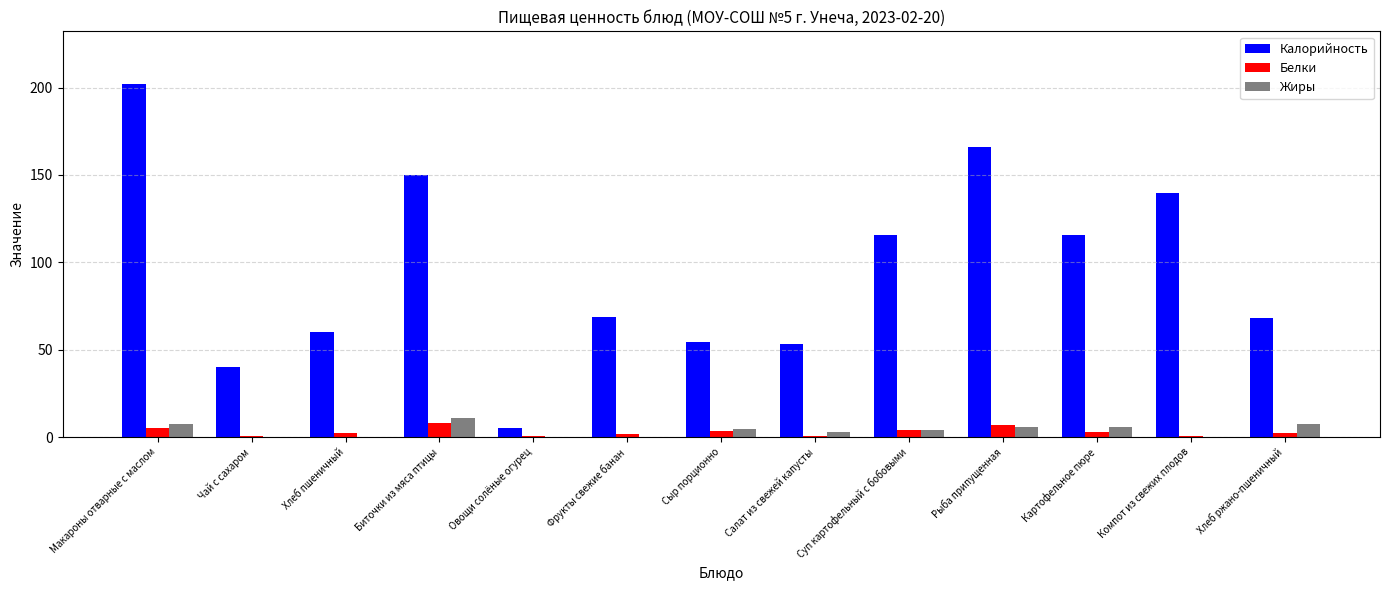

What is the sum of all Жиры values?

49.5